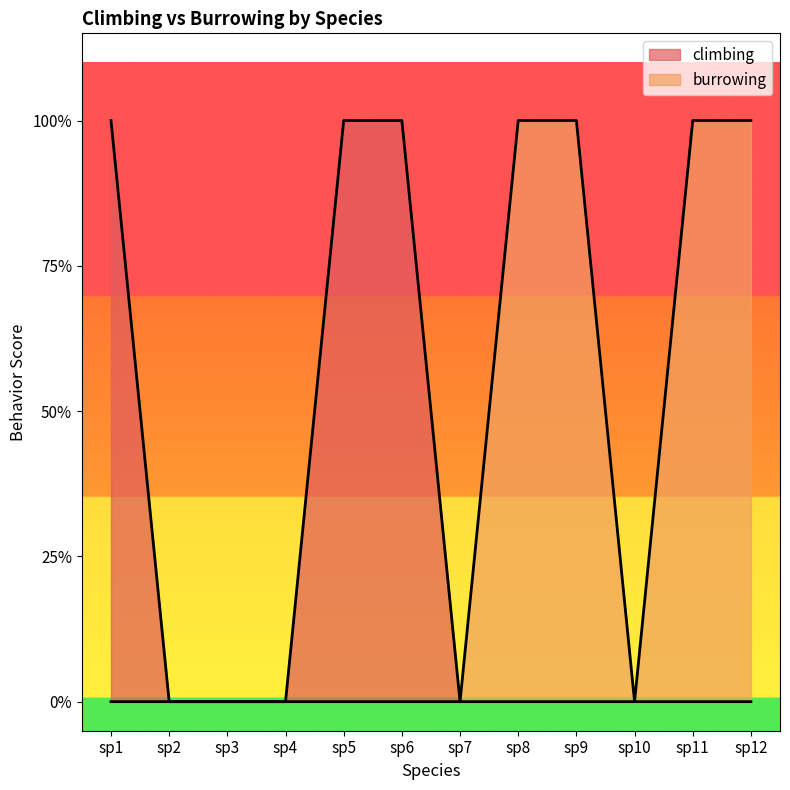

Is the value of burrowing at sp12 greater than the value of climbing at sp9?

Yes